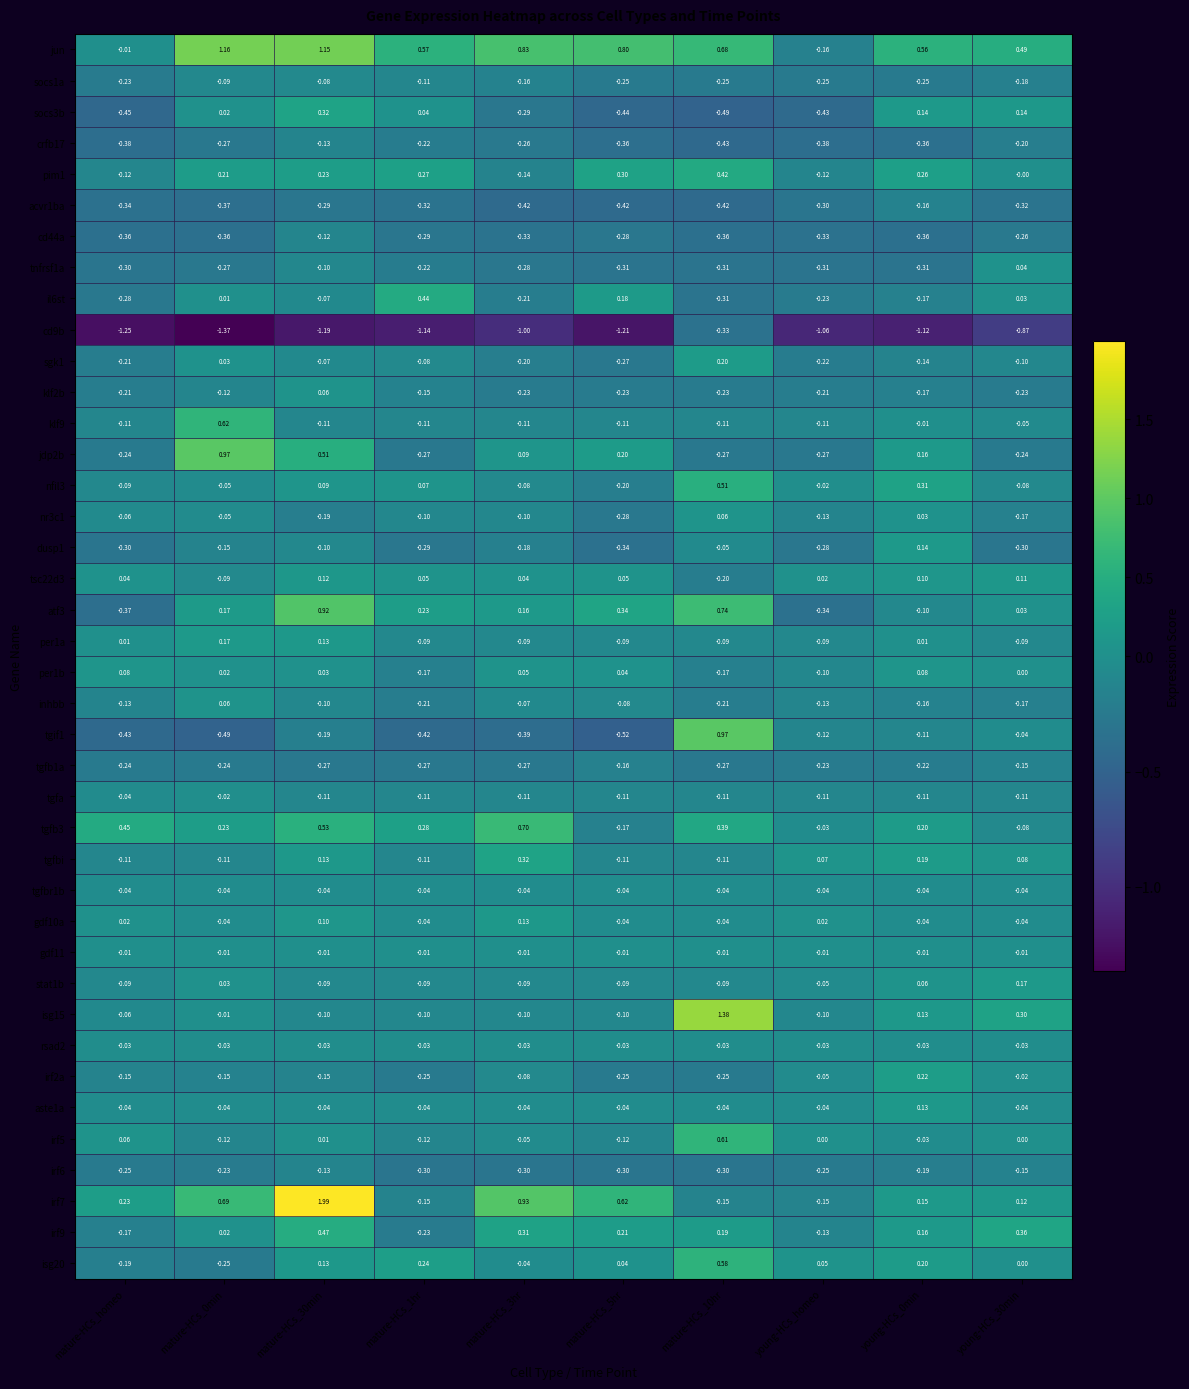

Is the value of irf5 at mature-HCs_3hr greater than the value of atf3 at mature-HCs_10hr?

No